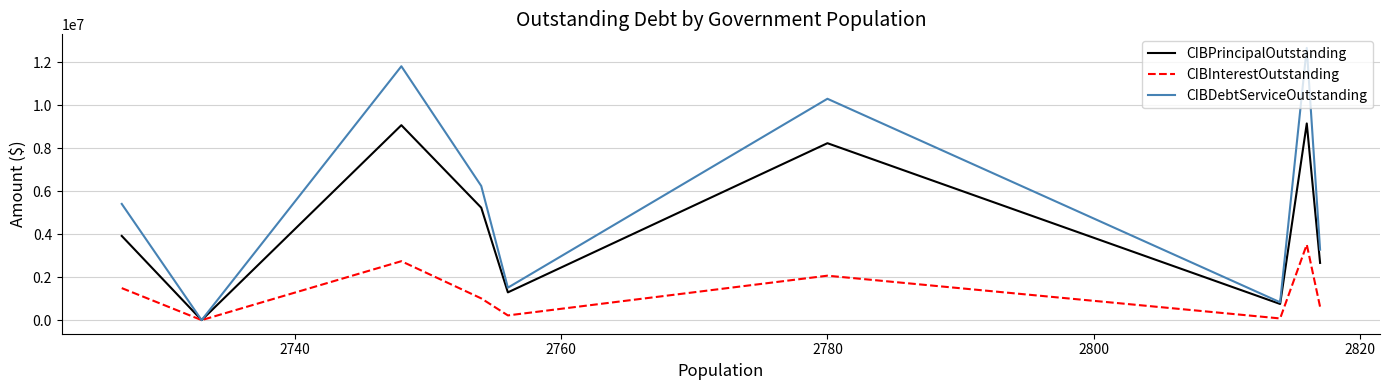

Which series has the largest total across all categories?

CIBDebtServiceOutstanding